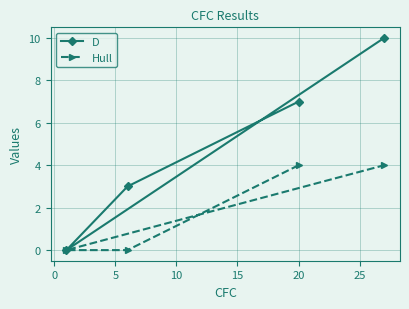

Which series has the largest range (max minus min)?

D